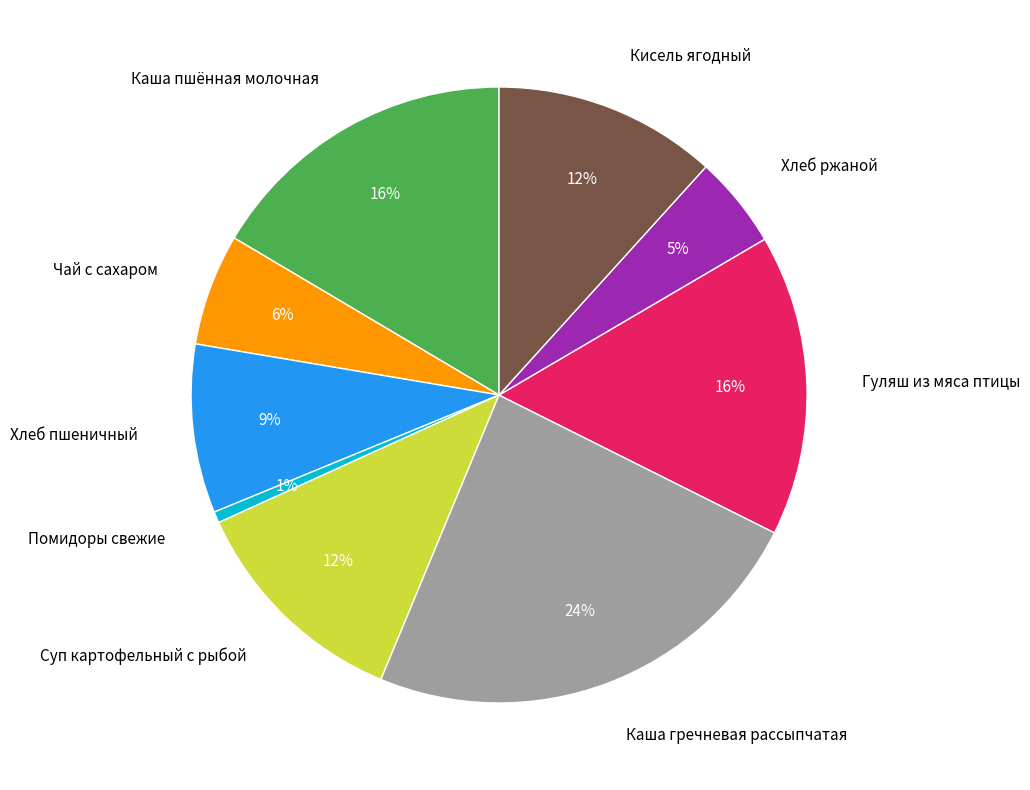

To the nearest percent, what percentage of the pie is Чай с сахаром?

6%